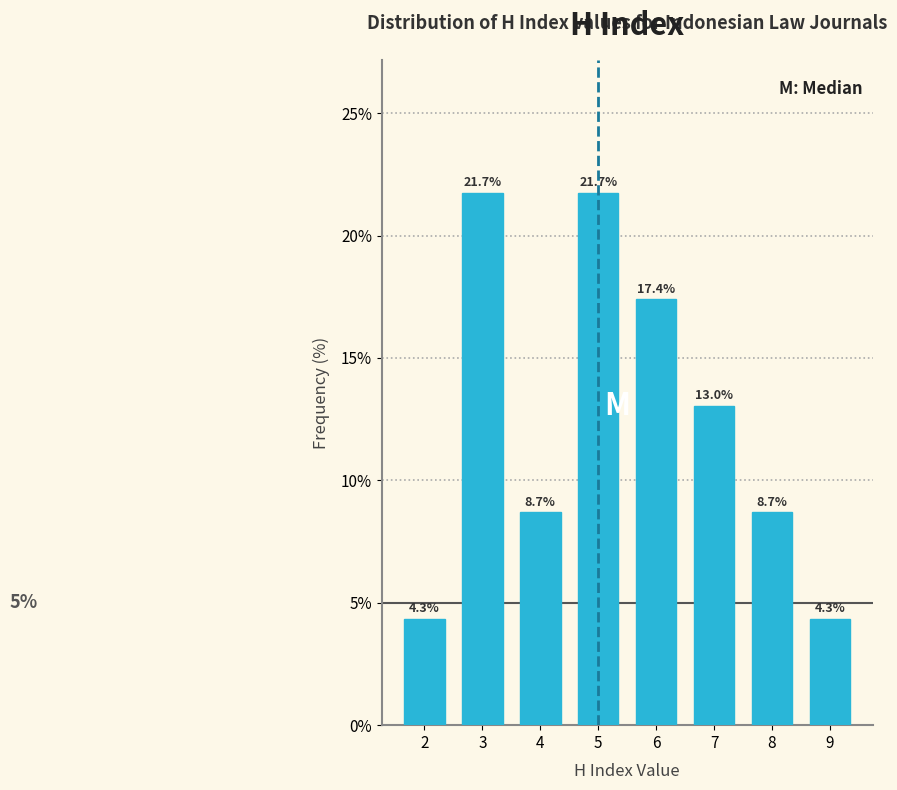

Reading left to right, extract all data points from this chart.

2=4.3	3=21.7	4=8.7	5=21.7	6=17.4	7=13.0	8=8.7	9=4.3